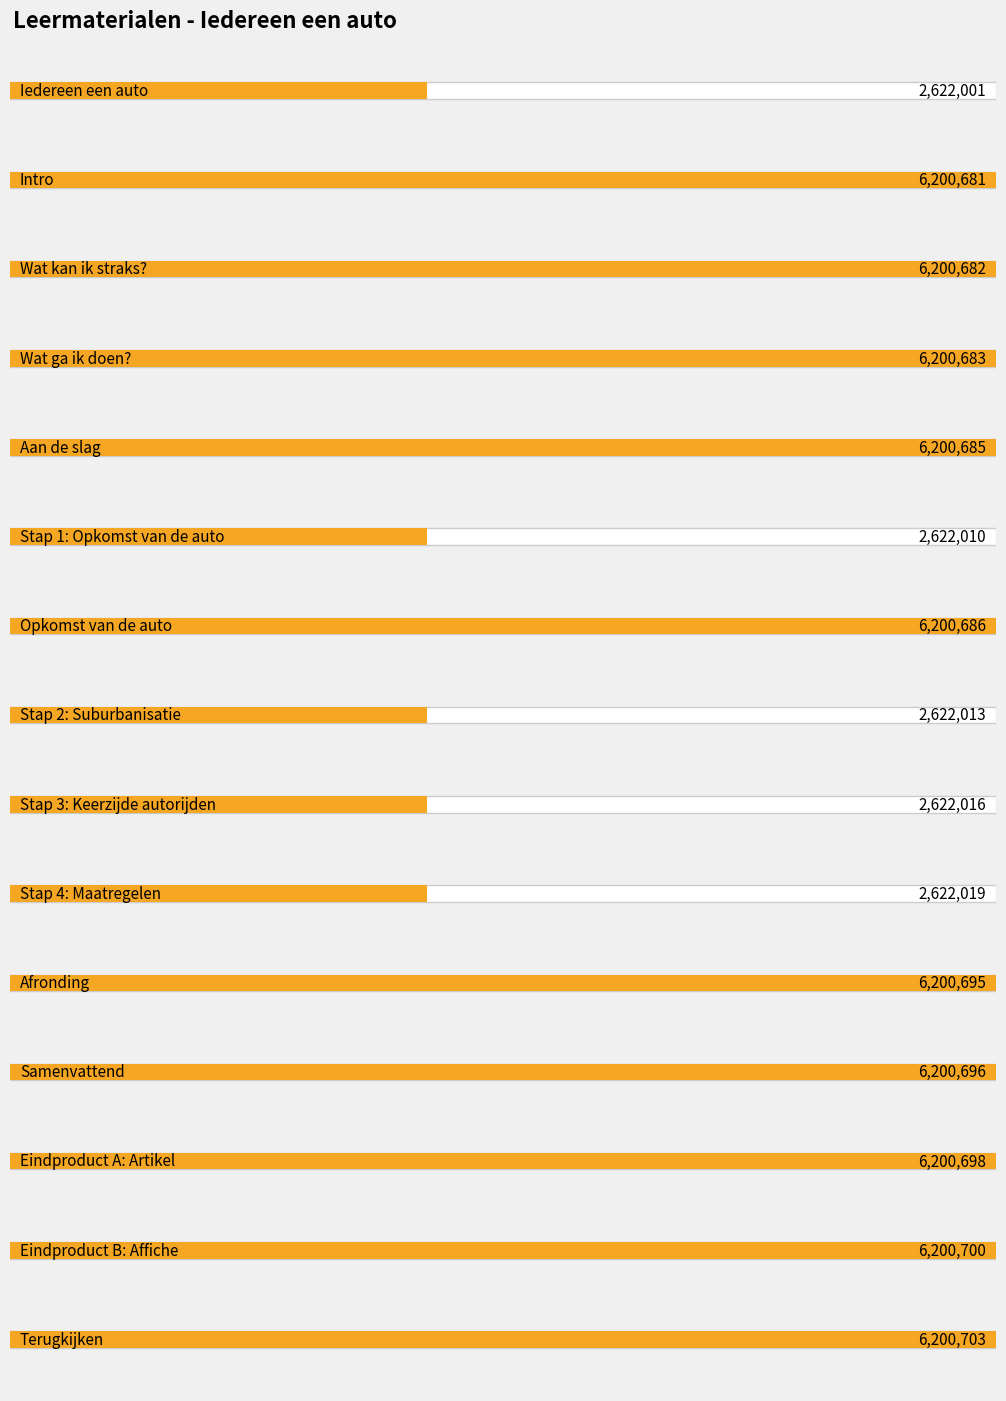

What position from the right is Intro?

14